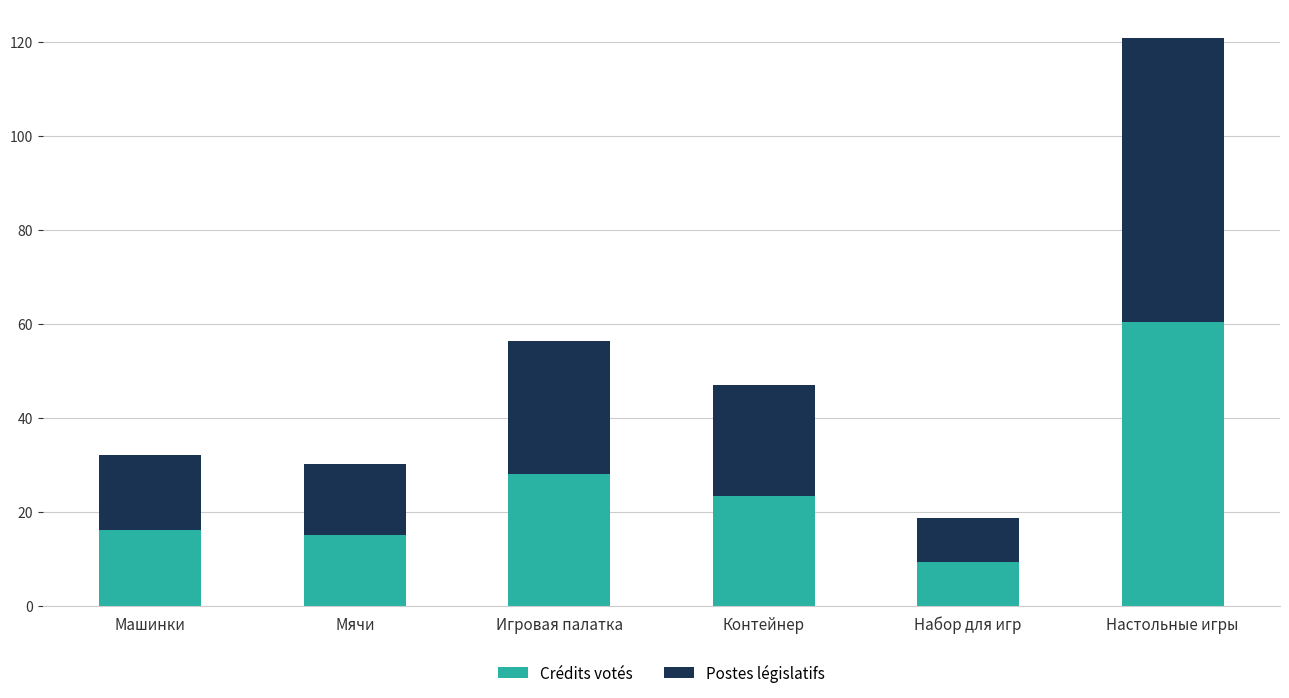

What is the average value of the Crédits votés series?

25.4